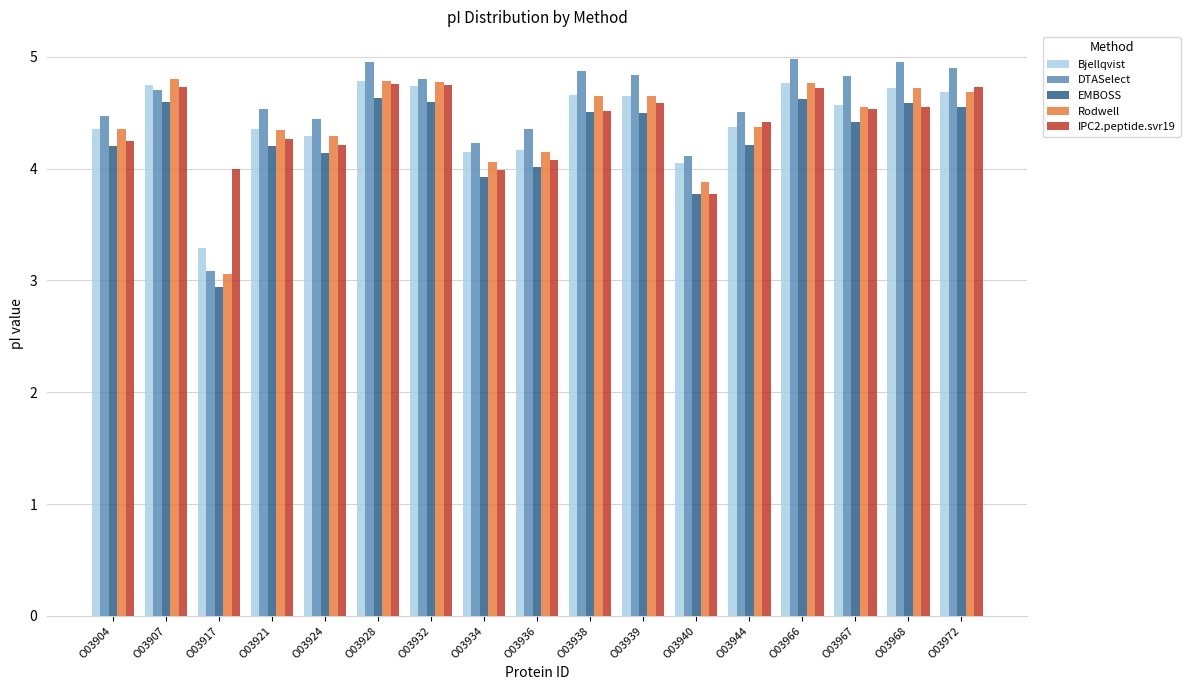

How many data points in Bjellqvist are less than 4?

1